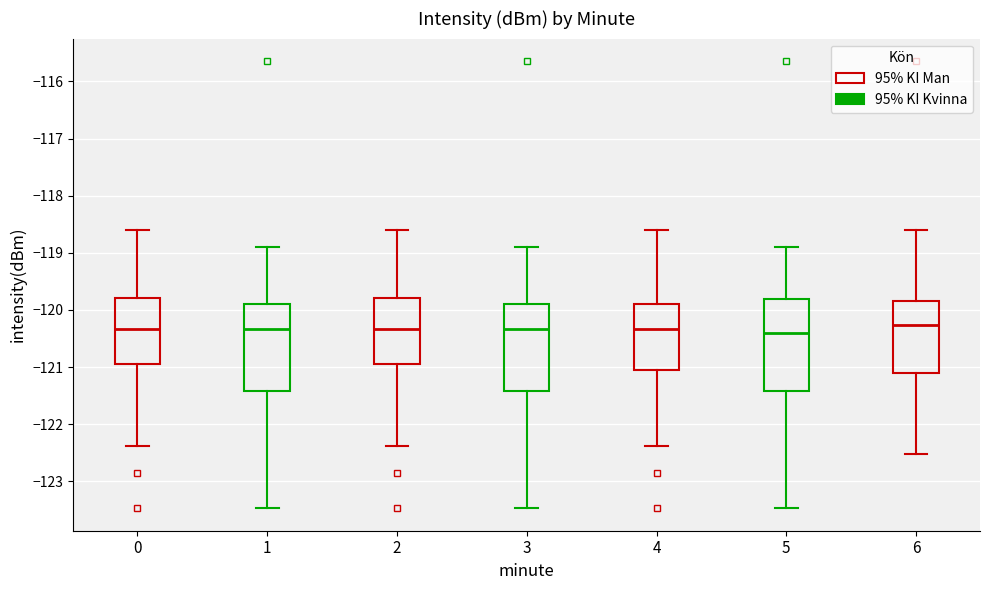

Reading left to right, transcribe this box plot: for each box, give where its median line is, the range the box spans, and where its two whiskers end, as read against the y-axis. The values are not printed on the chart, so give them approximately, as read against the axis.

0: median -120.3, box -120.9 to -119.8, whiskers -122.4 to -118.6
1: median -120.3, box -121.4 to -119.9, whiskers -123.5 to -118.9
2: median -120.3, box -120.9 to -119.8, whiskers -122.4 to -118.6
3: median -120.3, box -121.4 to -119.9, whiskers -123.5 to -118.9
4: median -120.3, box -121.1 to -119.9, whiskers -122.4 to -118.6
5: median -120.4, box -121.4 to -119.8, whiskers -123.5 to -118.9
6: median -120.3, box -121.1 to -119.8, whiskers -122.5 to -118.6